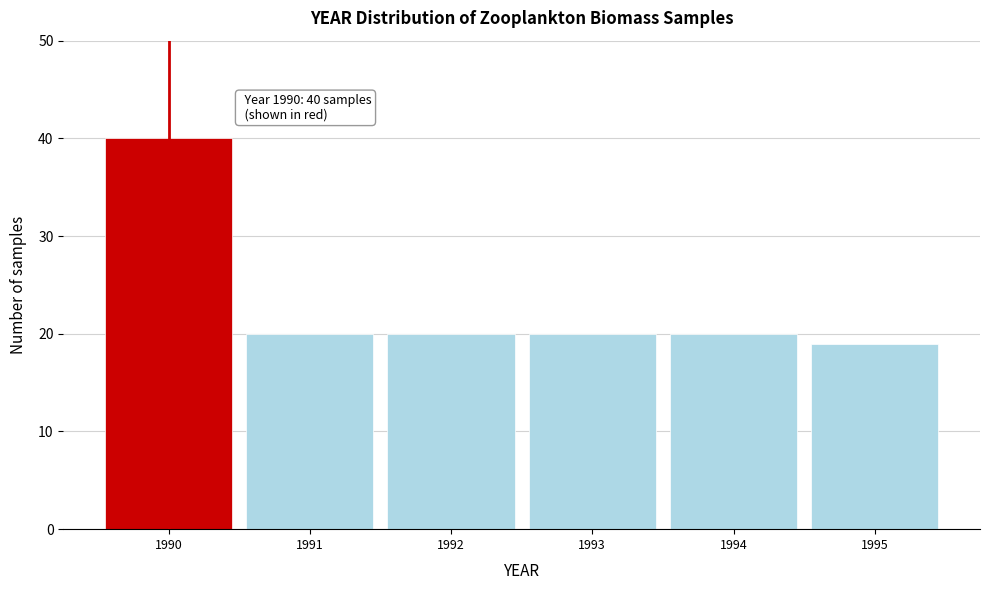

Reading right to left, list all the values displayed in this chart.

19	20	20	20	20	40